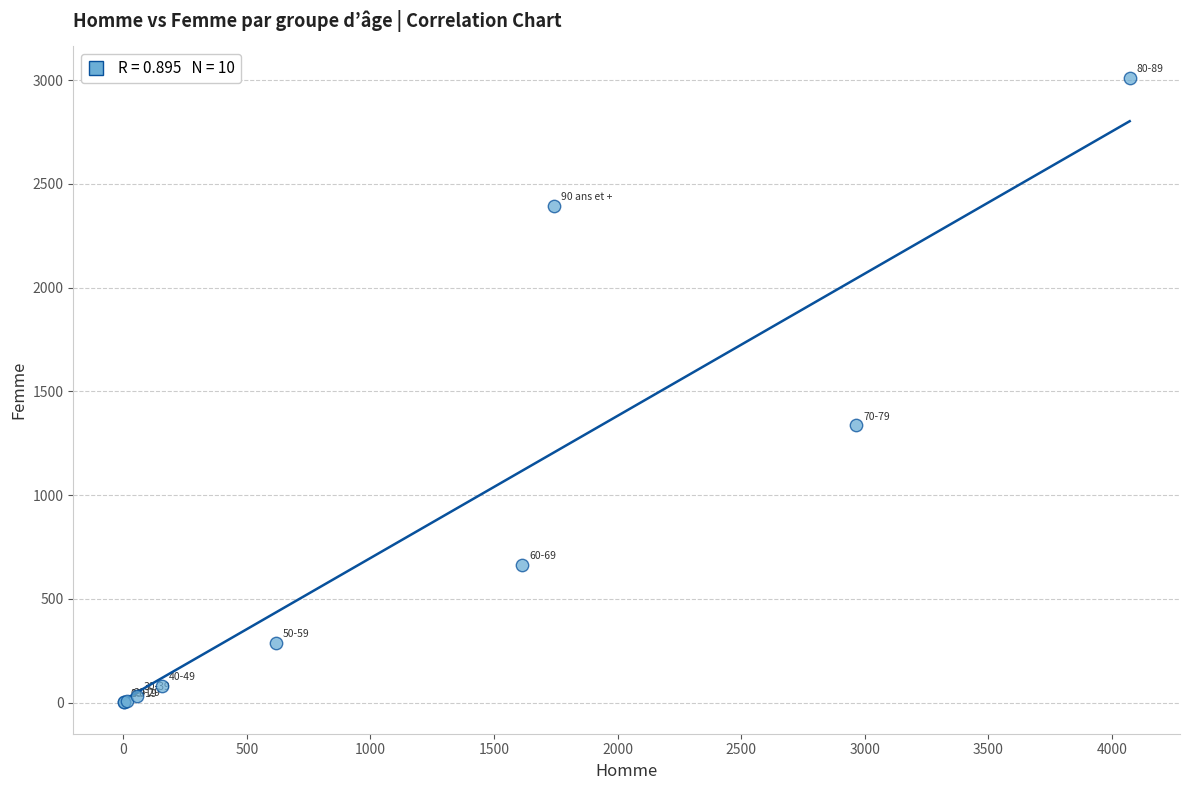

What Y value in the scatter plot is closest to 1506?

1337